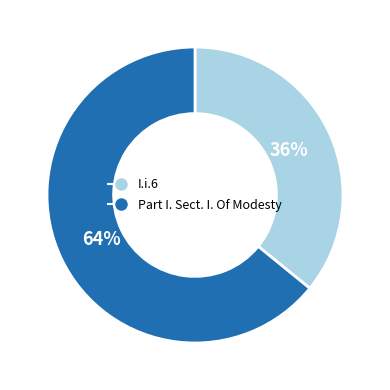

Do I.i.6 and Part I. Sect. I. Of Modesty together represent more than half of the pie?

Yes